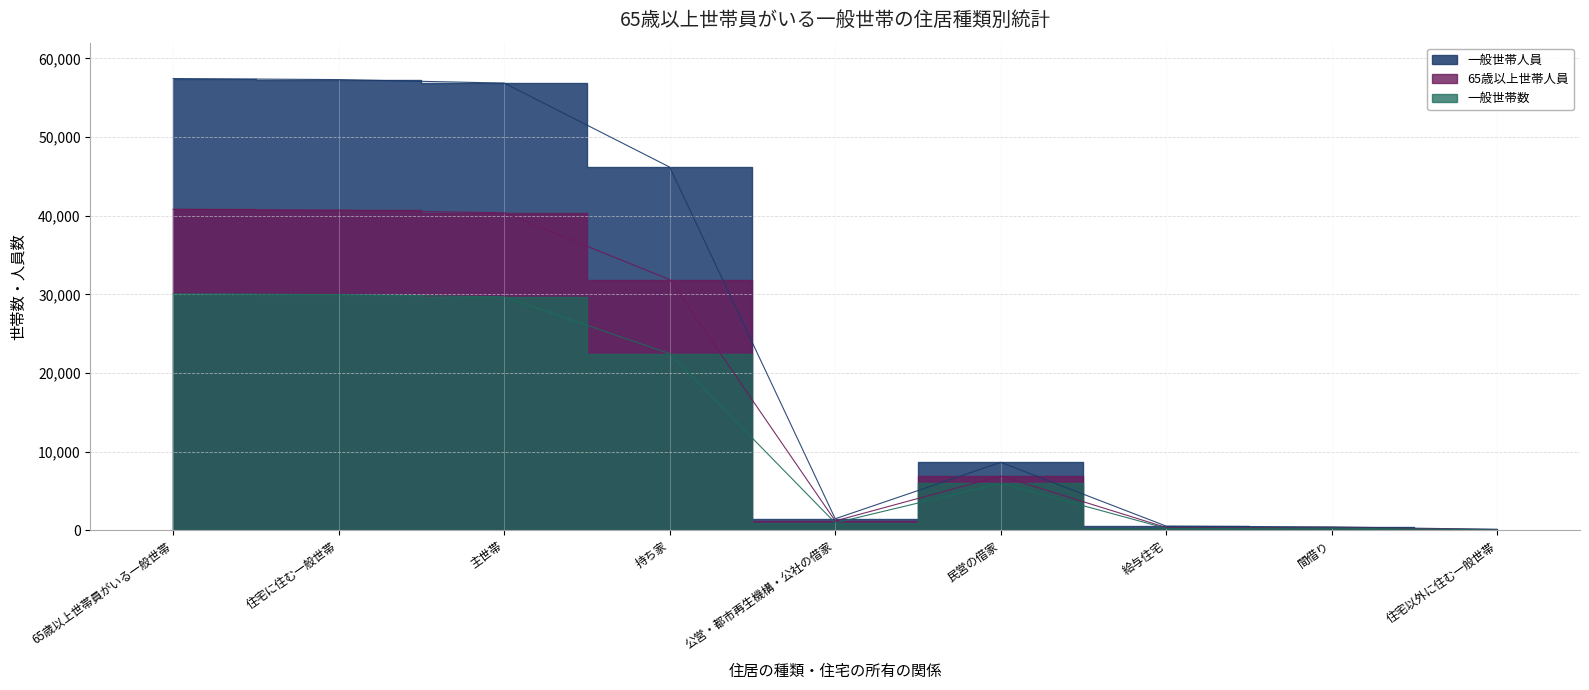

At how many categories does at least one series exceed 8256?

5